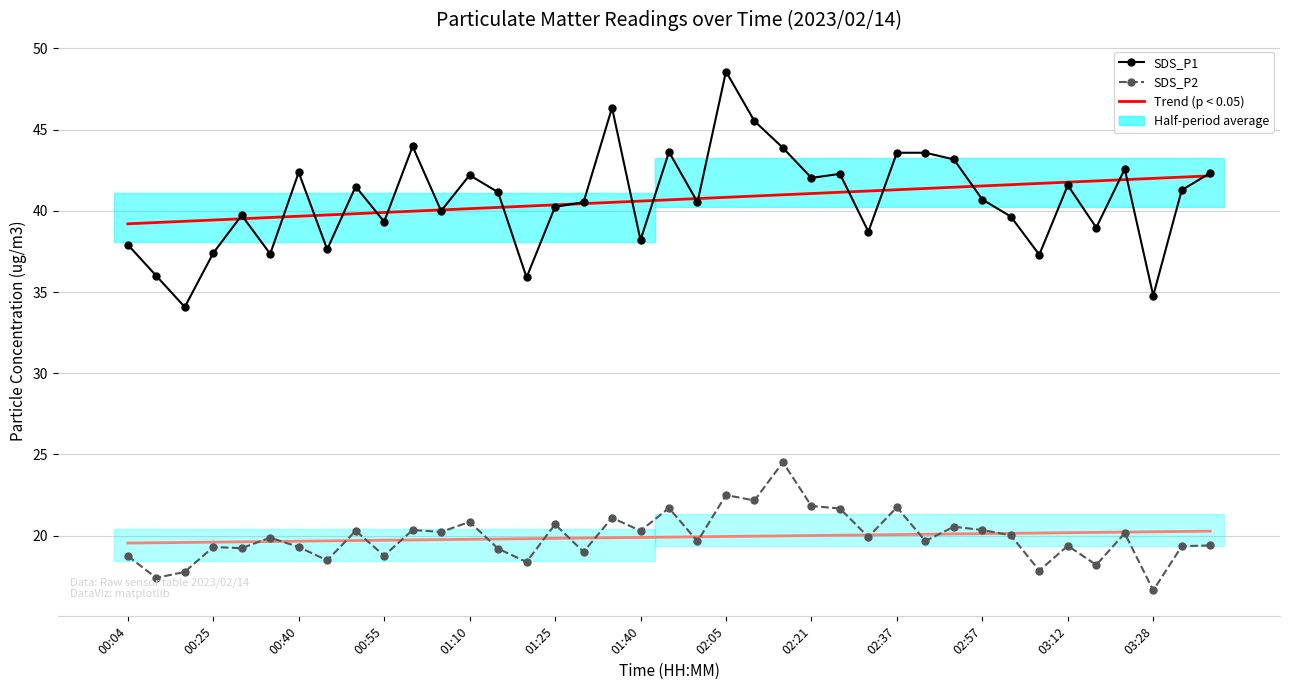

The value of SDS_P1 at 03:12 is 41.6. True or false?

True